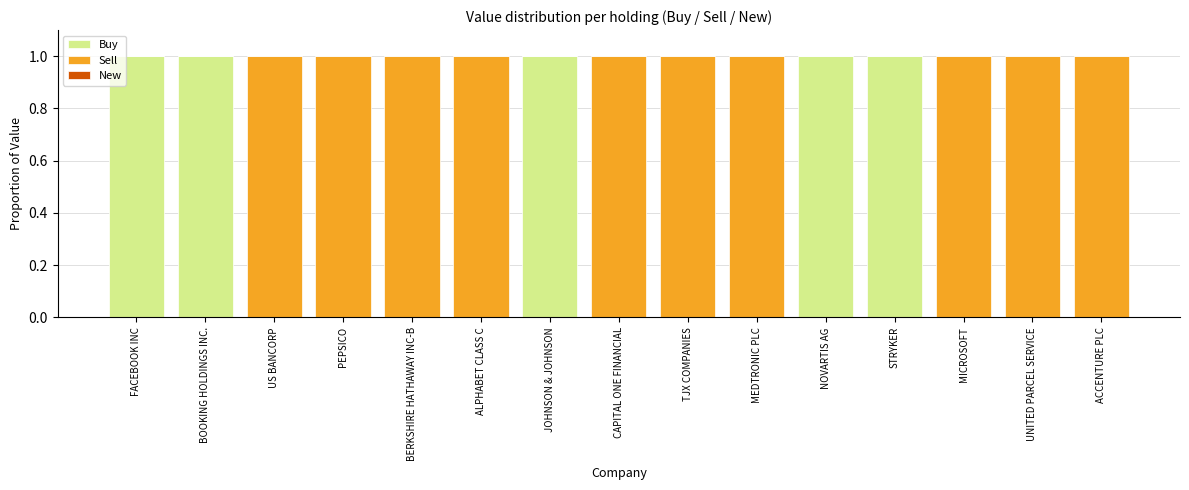

True or false: Buy has a value of 0 at BERKSHIRE HATHAWAY INC-B.

True